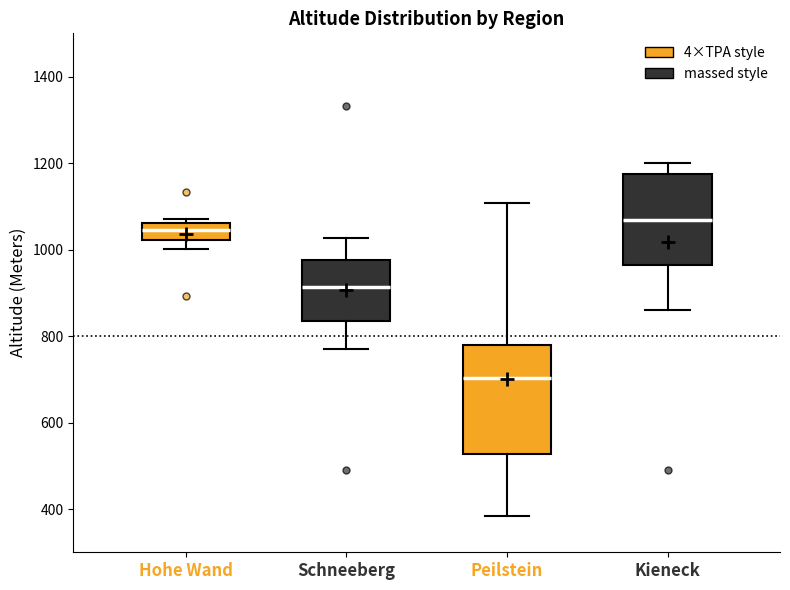

Which box has the highest median line?

Kieneck